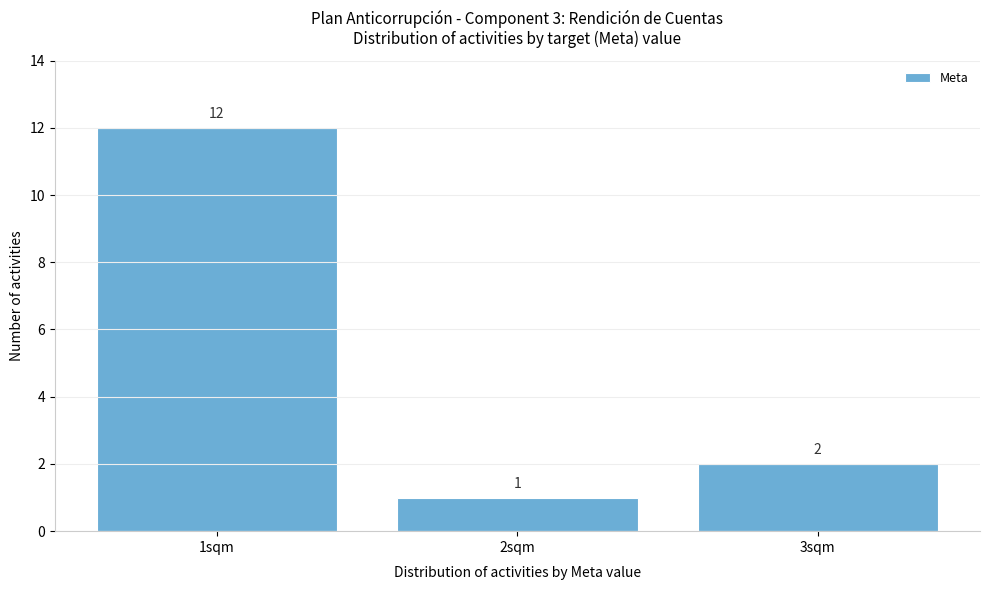

Reading left to right, list all the values displayed in this chart.

12	1	2